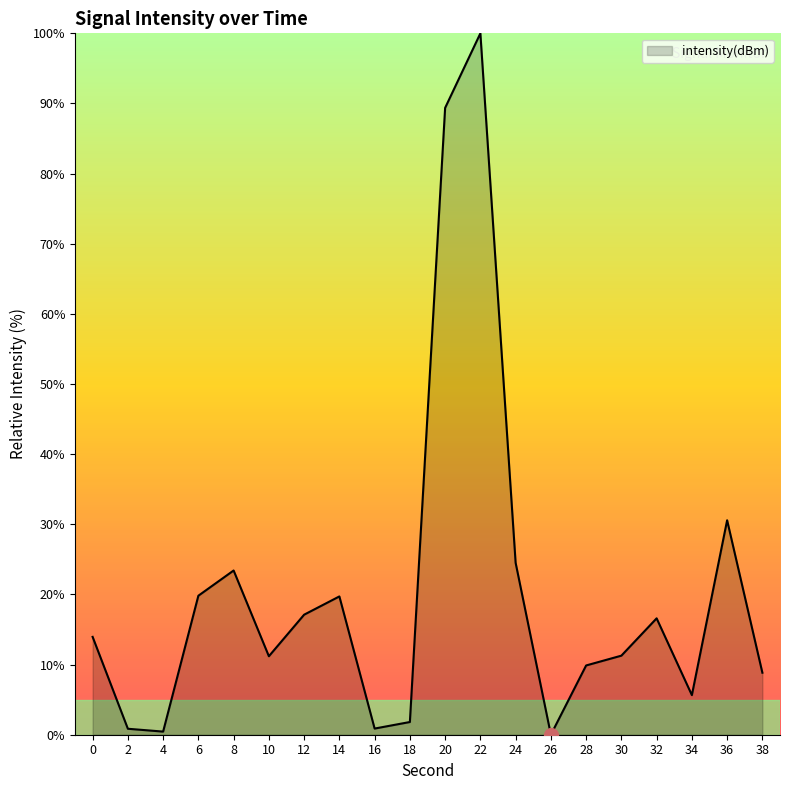

How many lines are shown in the chart?

1